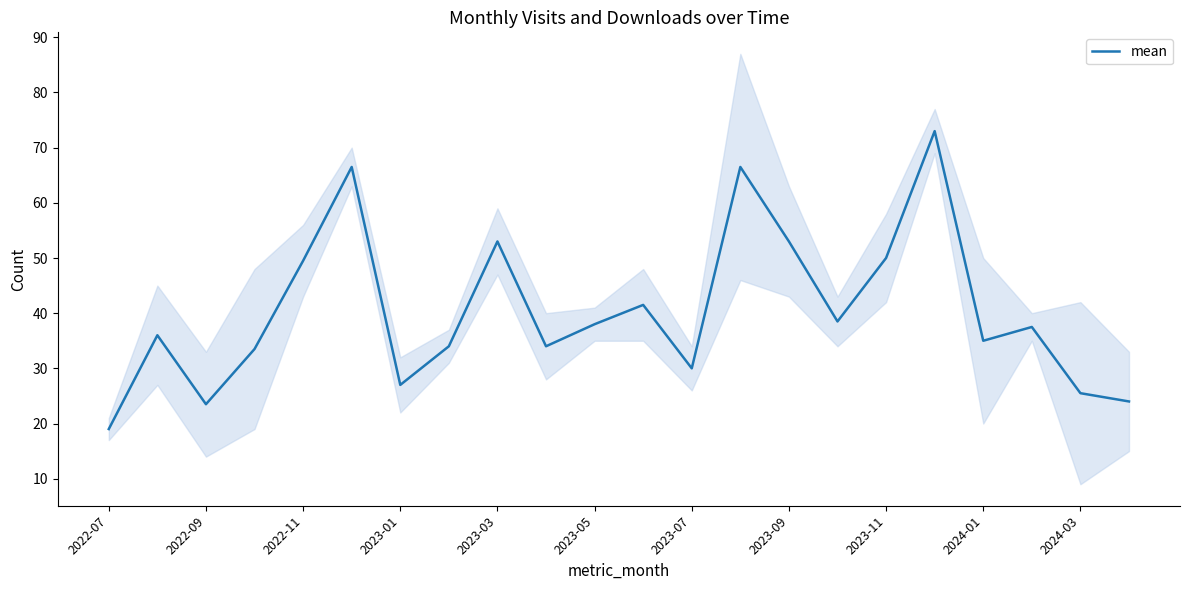

Is this an area chart (filled region under the line)?

No